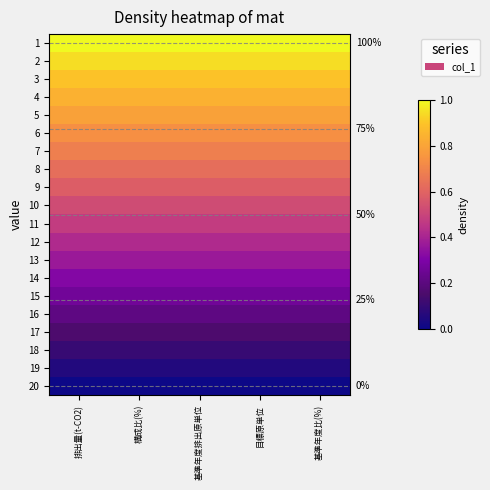

Where is 15 nearest to the value 0?

排出量(t-CO2)